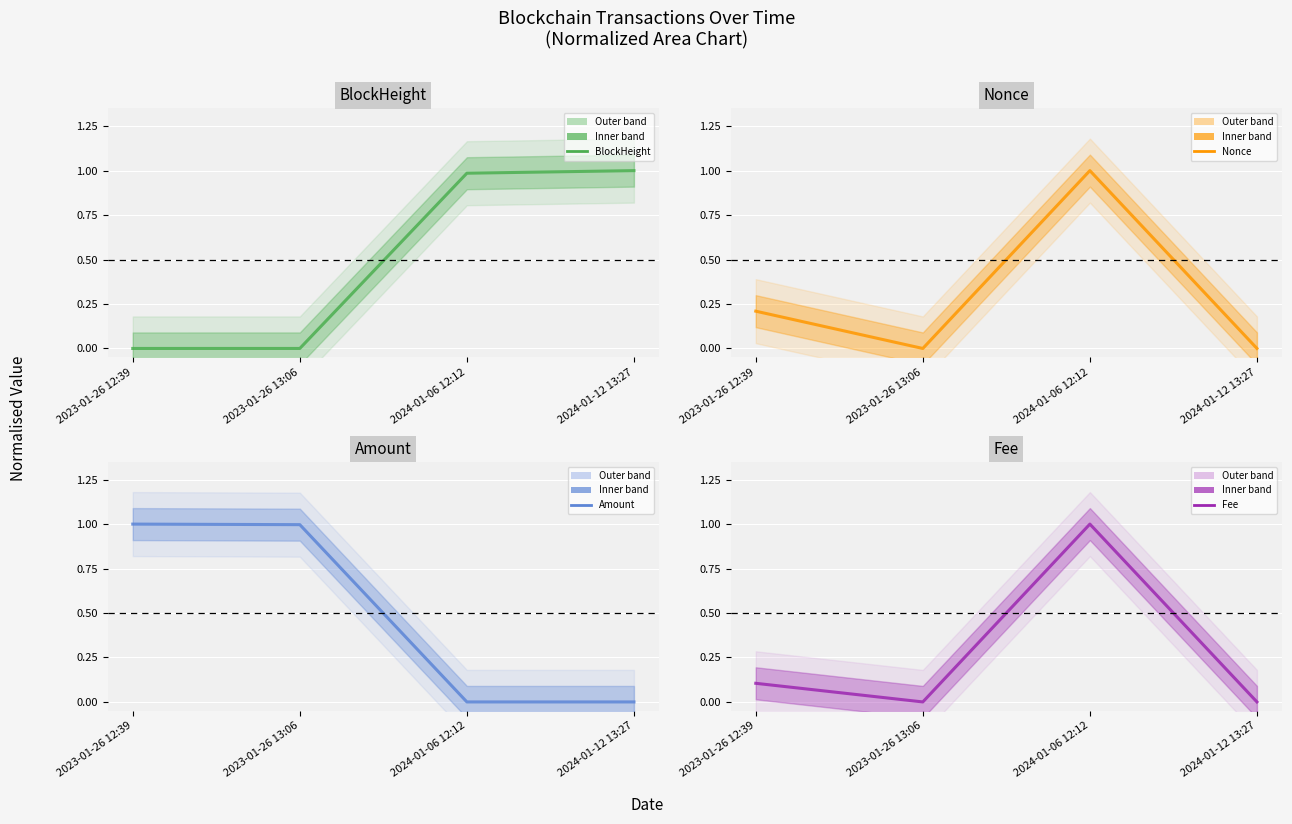

At which category is the sum across all series the highest?

2024-01-06 12:12